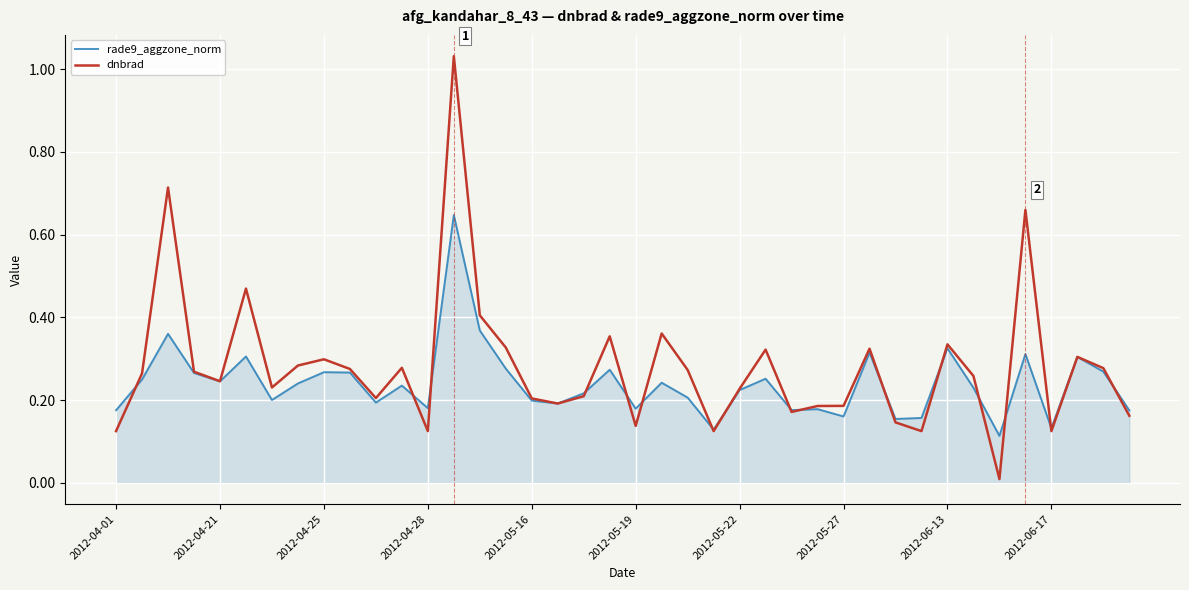

Which series has the widest spread of values?

dnbrad